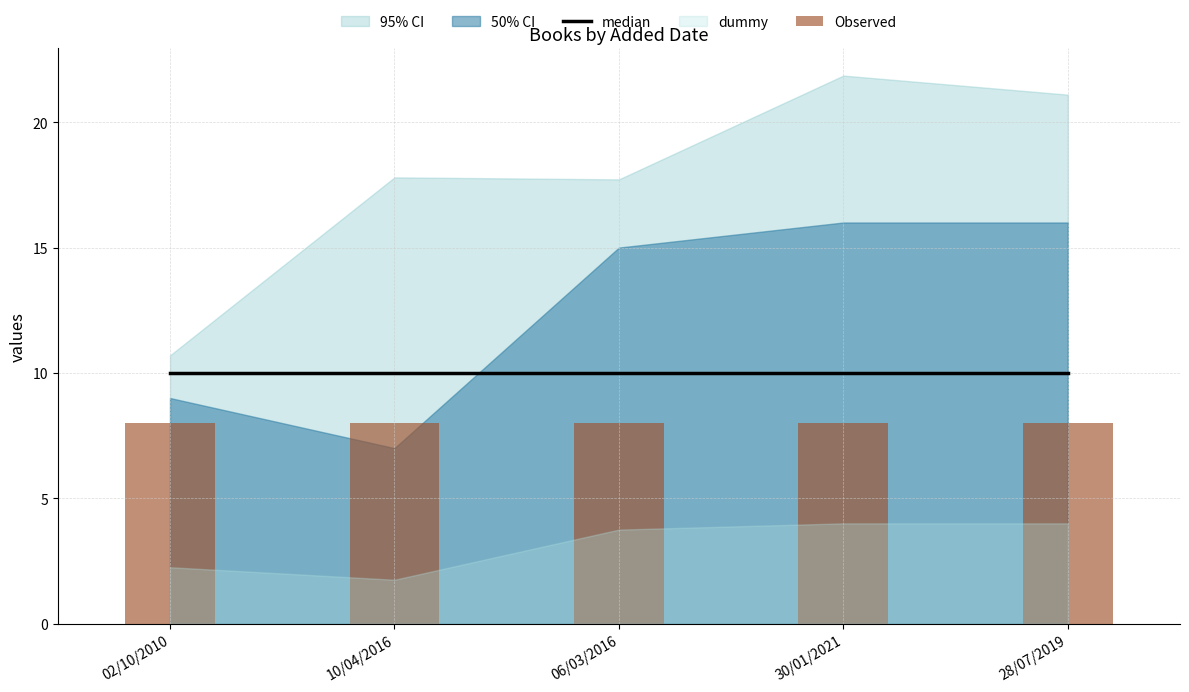

The value of median at 06/03/2016 is 10. True or false?

True